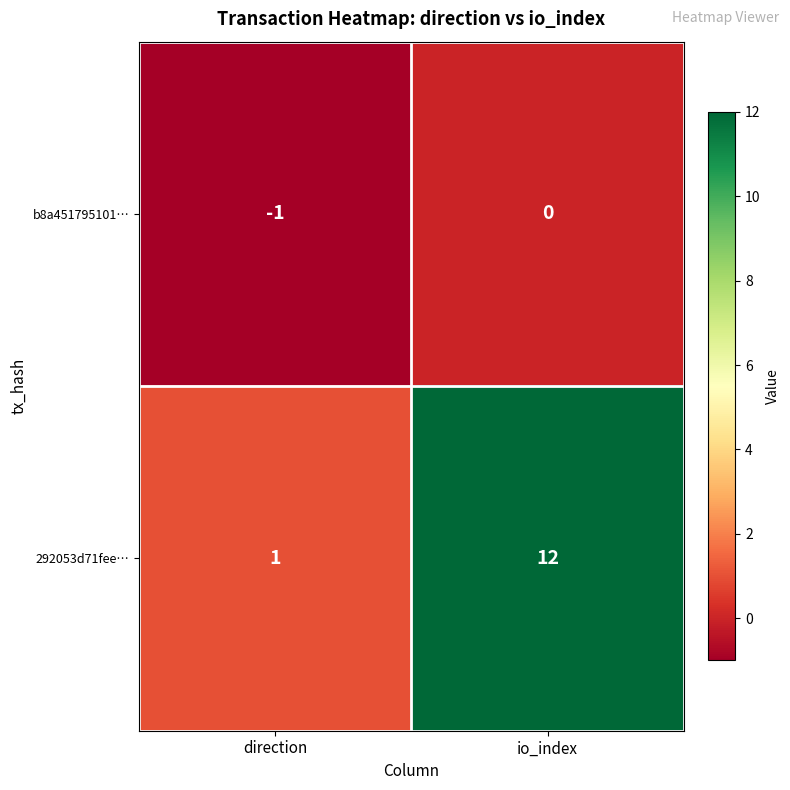

What is the difference between the maximum and minimum values in the 292053d71fee… series?

11